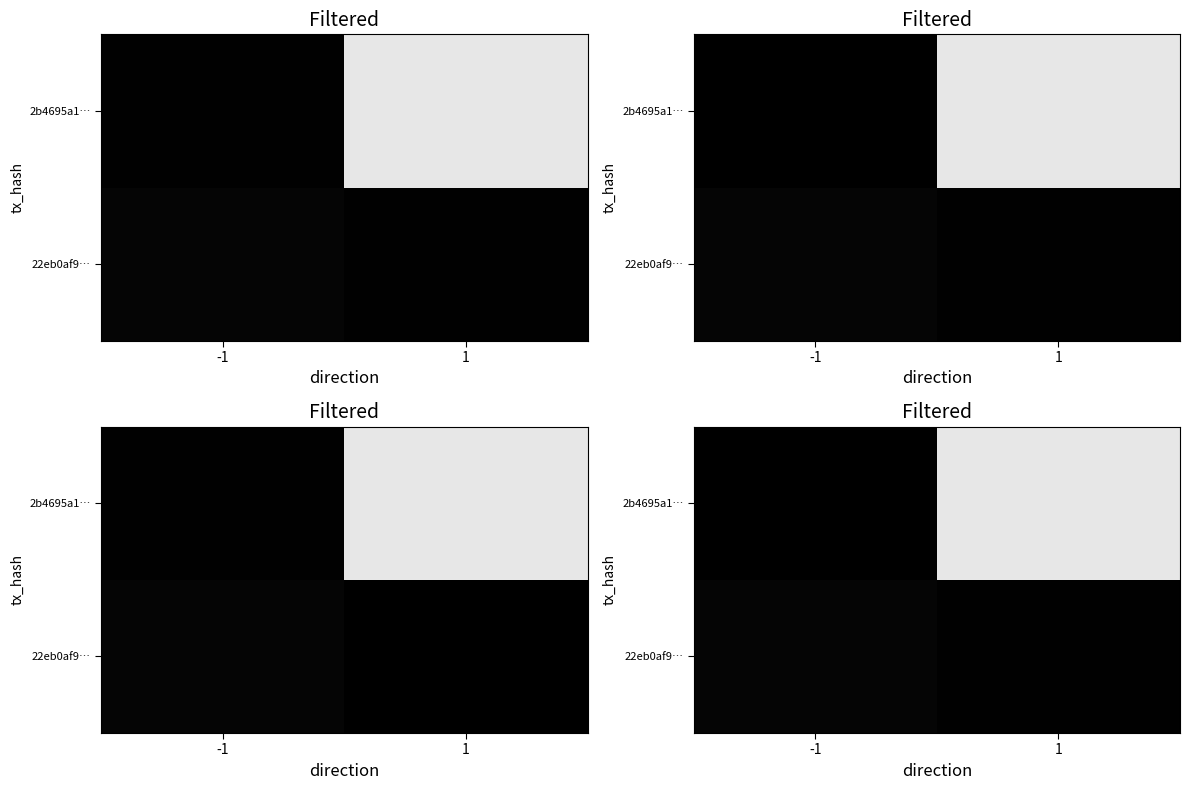

How many data points in row_1 are less than 54?

1